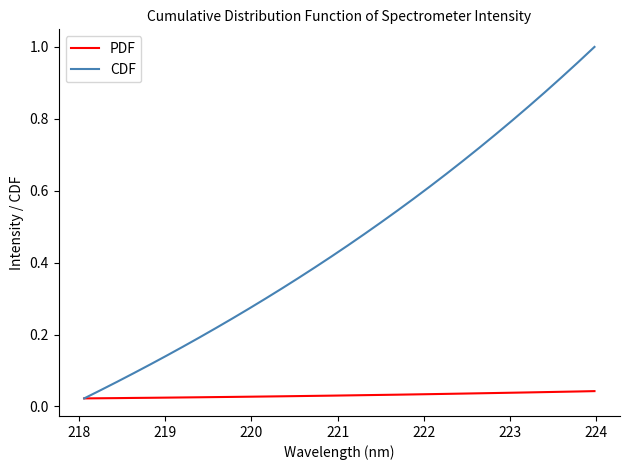

Which series has the widest spread of values?

CDF